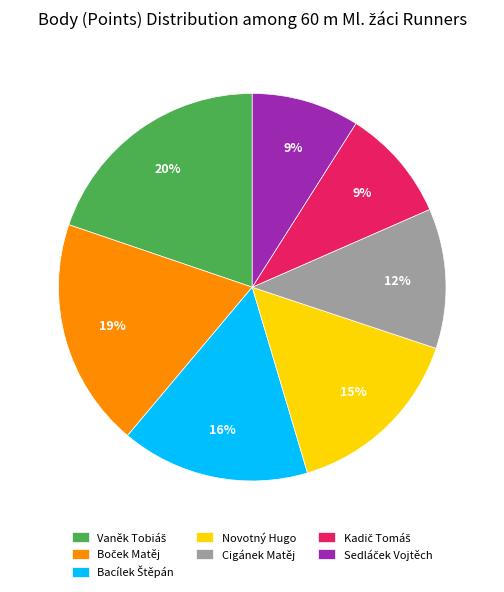

Is it true that Novotný Hugo is 15% of the pie?

True